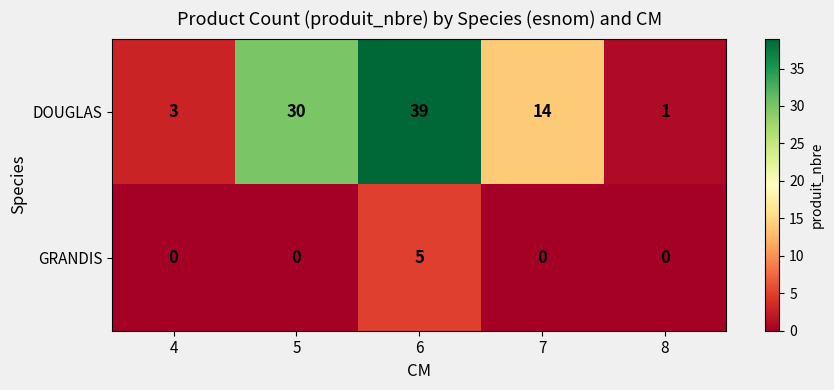

Which category has the highest value in the GRANDIS series?

6